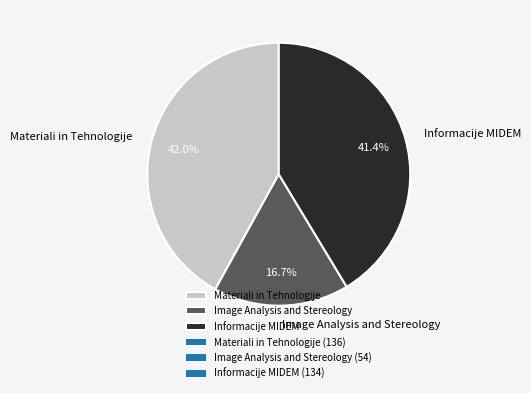

How many segments does this pie chart have?

3